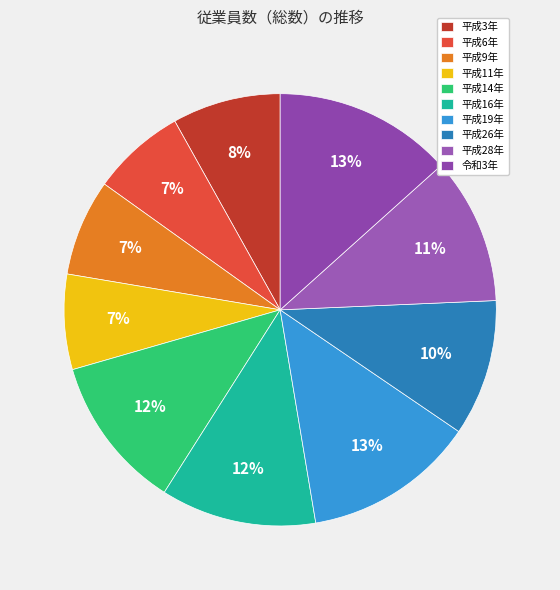

To the nearest percent, what is the difference between the largest and smallest slice percentages?

6%